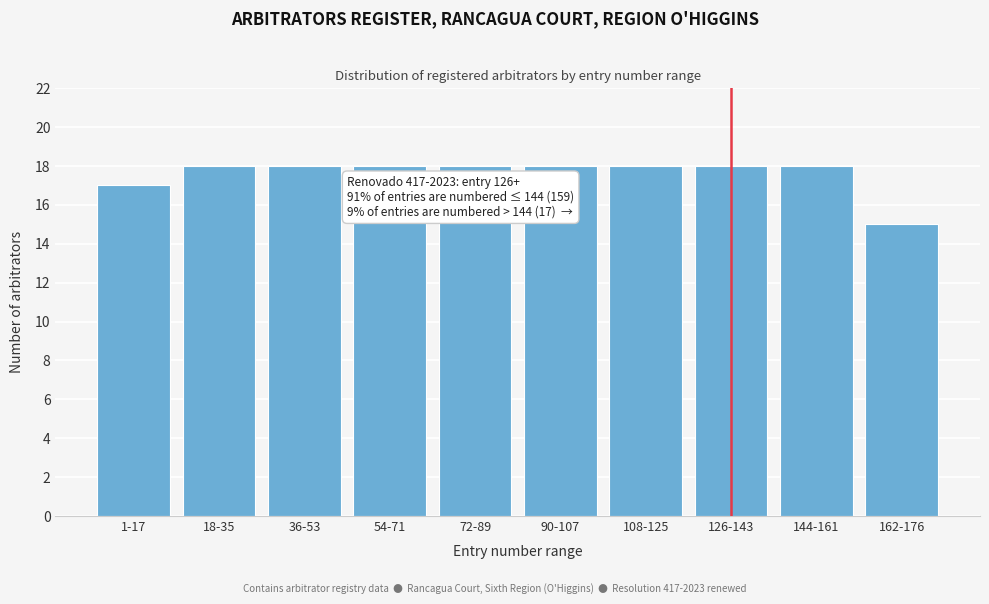

Reading left to right, what are all the values shown in this chart?

1-17=17	18-35=18	36-53=18	54-71=18	72-89=18	90-107=18	108-125=18	126-143=18	144-161=18	162-176=15